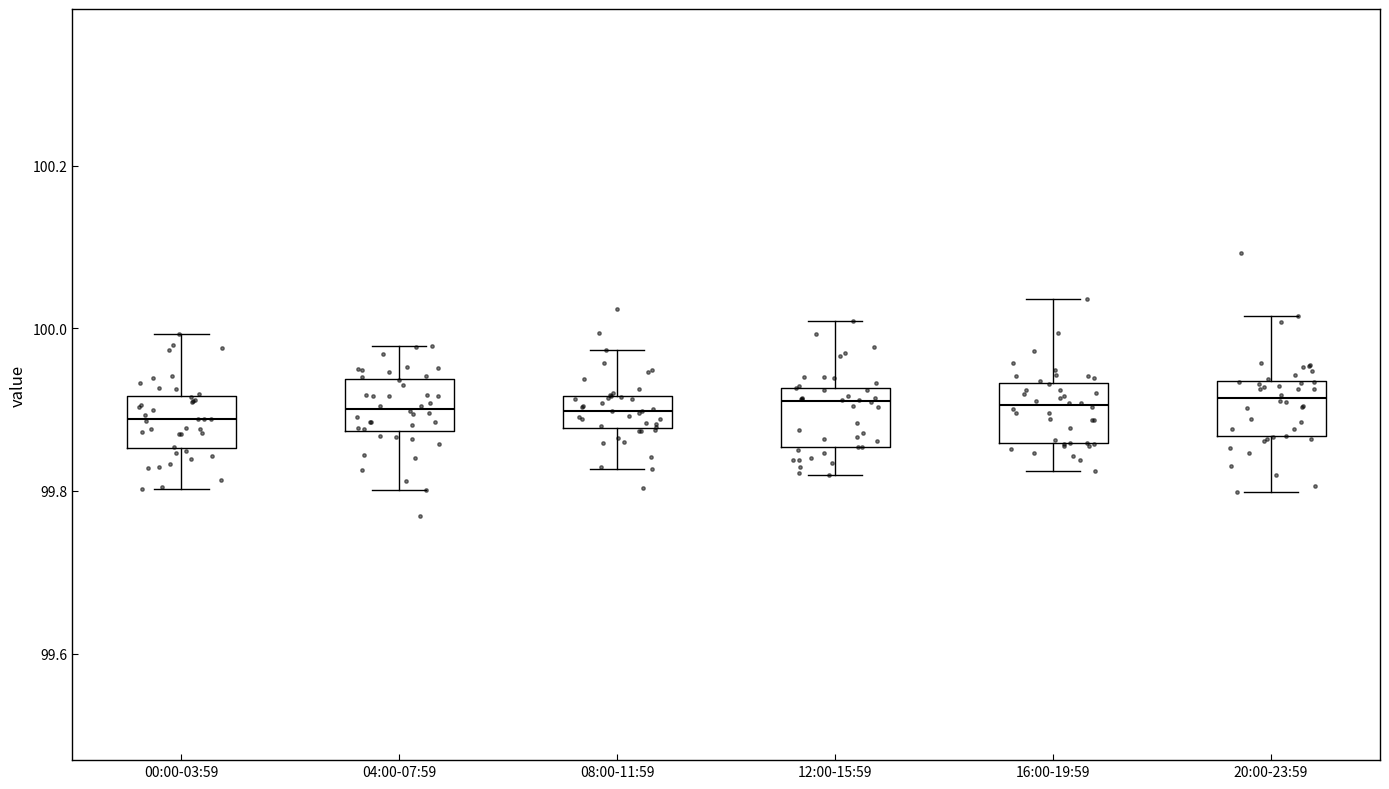

Reading left to right, read every box against the y-axis: the position of its median line, the range the box covers, and the ends of its whiskers. The values are not printed on the chart, so give them approximately, as read against the axis.

00:00-03:59: median 99.88, box 99.86 to 99.92, whiskers 99.80 to 100.00
04:00-07:59: median 99.90, box 99.88 to 99.94, whiskers 99.80 to 99.98
08:00-11:59: median 99.90, box 99.88 to 99.92, whiskers 99.82 to 99.98
12:00-15:59: median 99.92 (just below the box's upper edge), box 99.86 to 99.92, whiskers 99.82 to 100.00
16:00-19:59: median 99.90, box 99.86 to 99.94, whiskers 99.82 to 100.04
20:00-23:59: median 99.92, box 99.86 to 99.94, whiskers 99.80 to 100.02